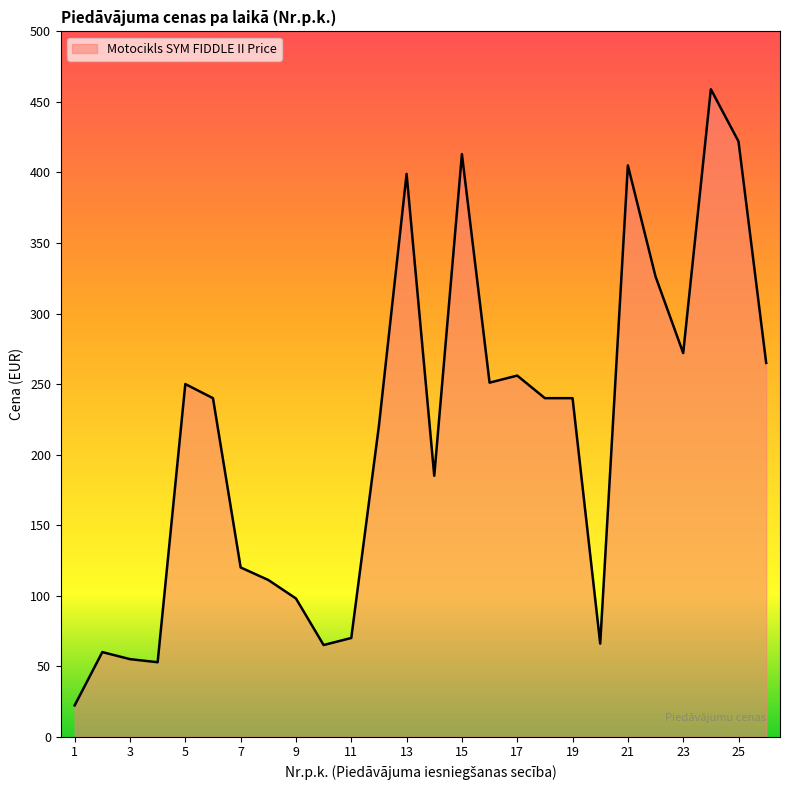

True or false: there are more than 0 points higher than both neighbors.

True